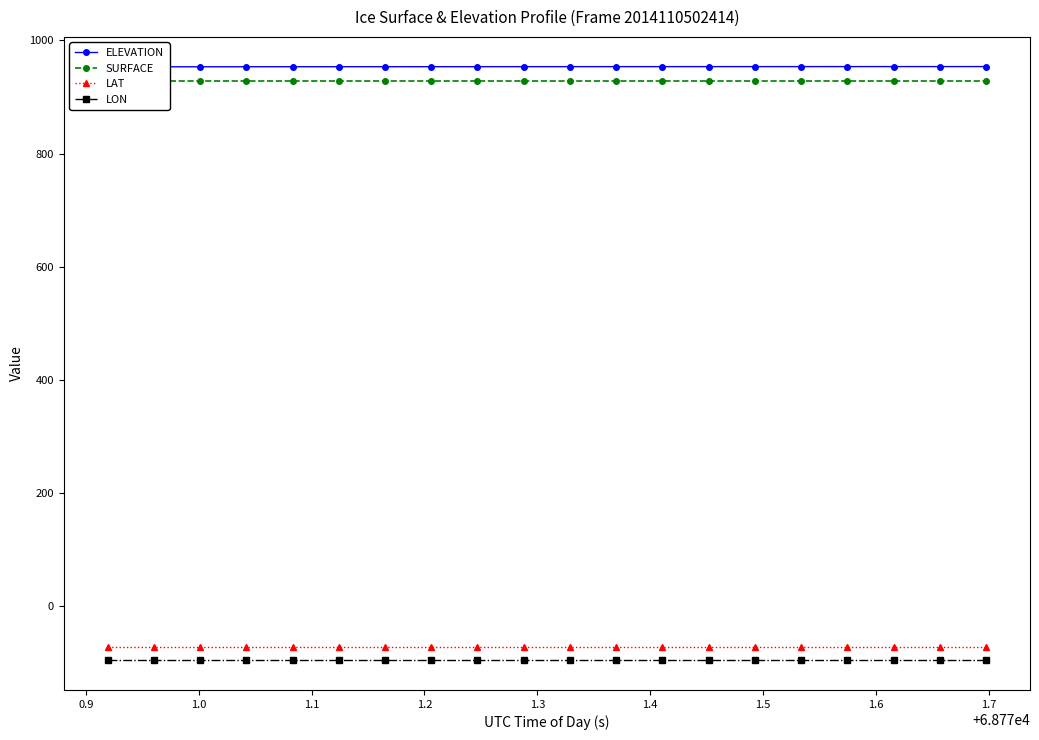

What is the lowest value of the LON series?

-96.1